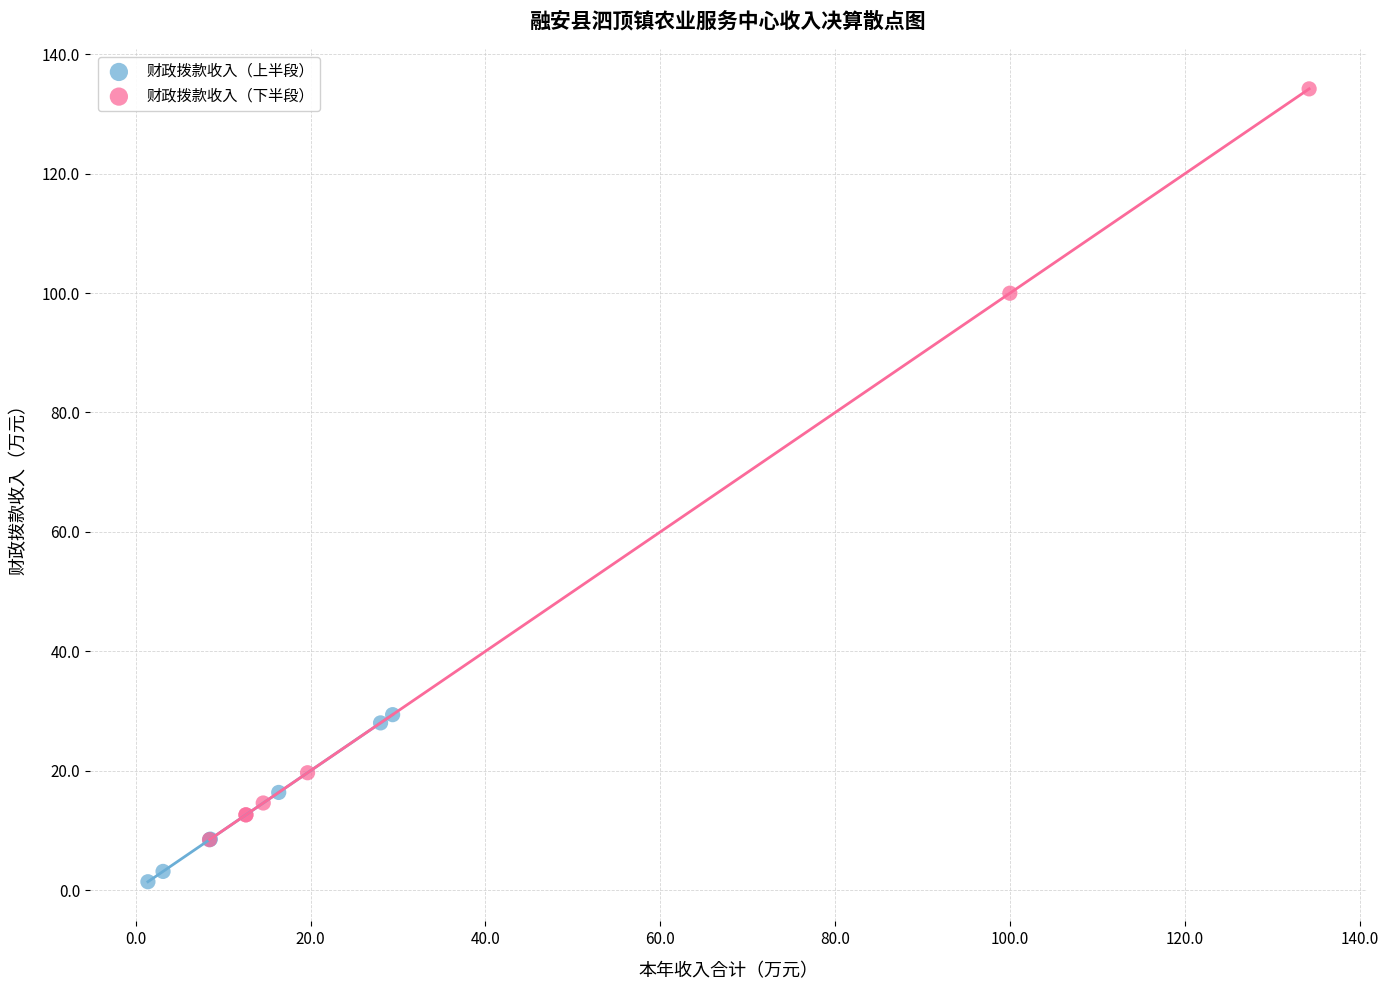

Which series reaches the maximum Y coordinate?

财政拨款收入（下半段）